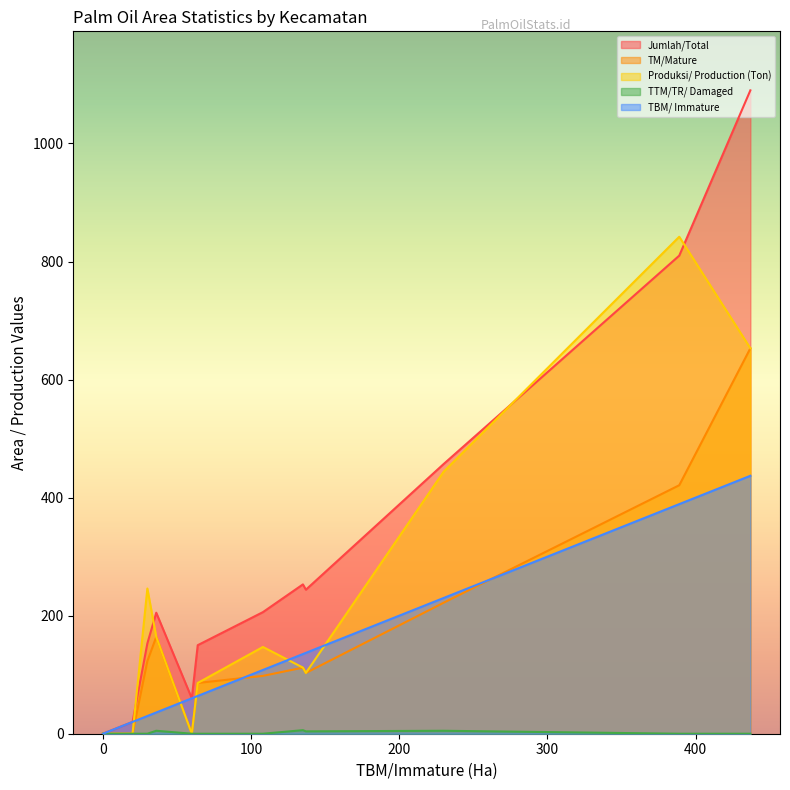

List the labels in order of TBM/ Immature value, largest first.

Rungan Hulu, Manuhing, Kurun, Tewah, Mihing Raya, Manuhing Raya, Kahayan Hulu Utara, Miri Manasa, Sepang, Rungan, Damang Batu, Rungan Barat